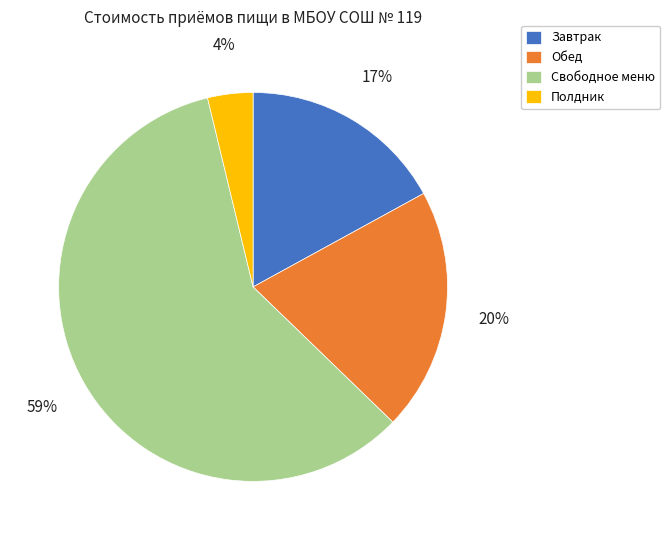

To the nearest percent, what is the combined percentage of Полдник and Свободное меню?

63%